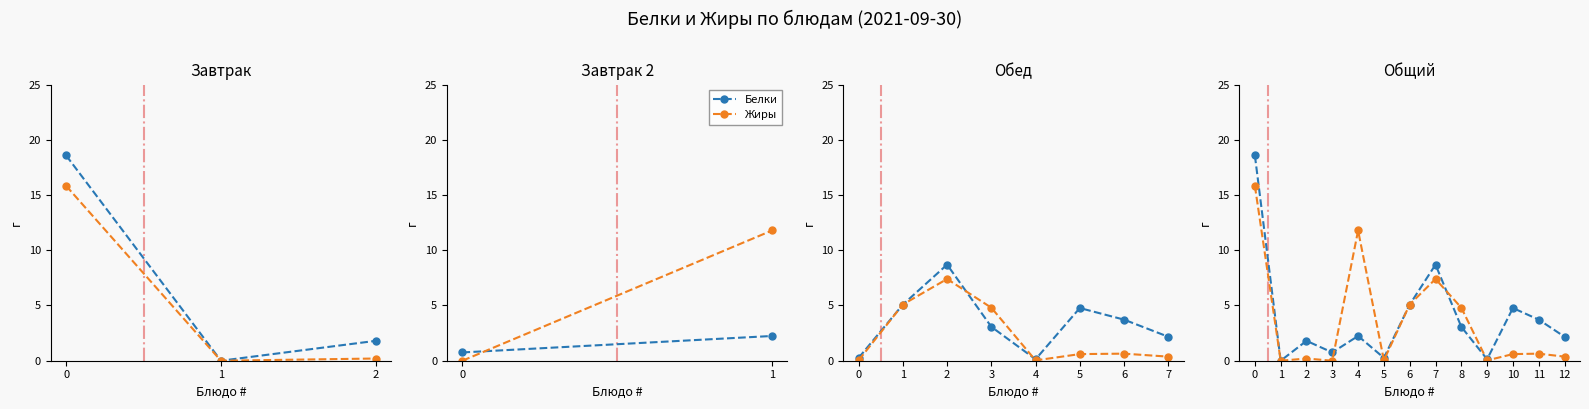

Between 7 and 3, which is larger?

7